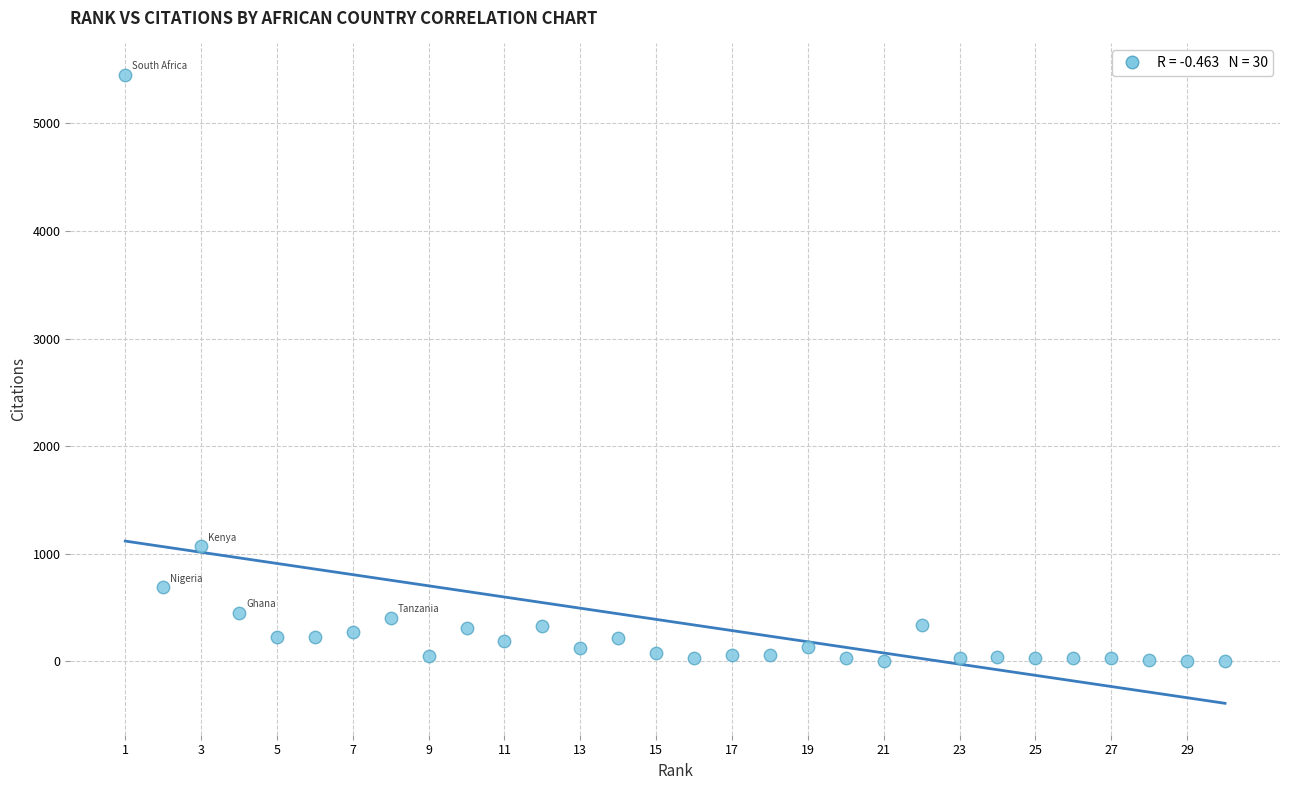

What is the range of Y values (max minus min)?

5452